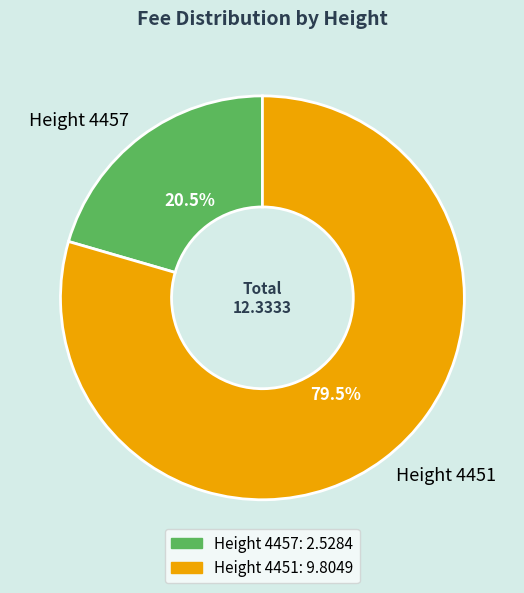

To the nearest percent, what is the combined percentage of Height 4457 and Height 4451?

100%